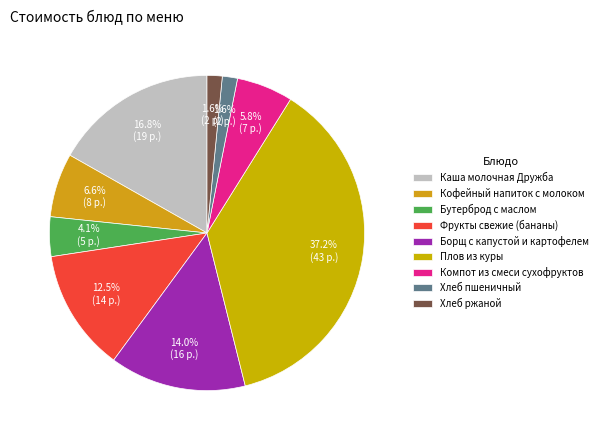

To the nearest percent, what portion does Каша молочная Дружба represent?

17%